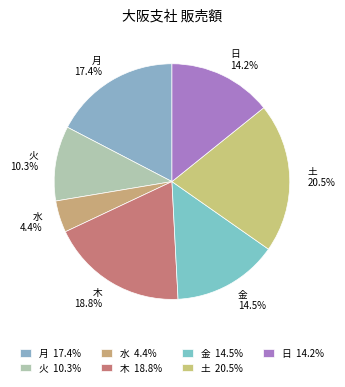

Combined, what portion of the pie is 日 and 火?

24.5%